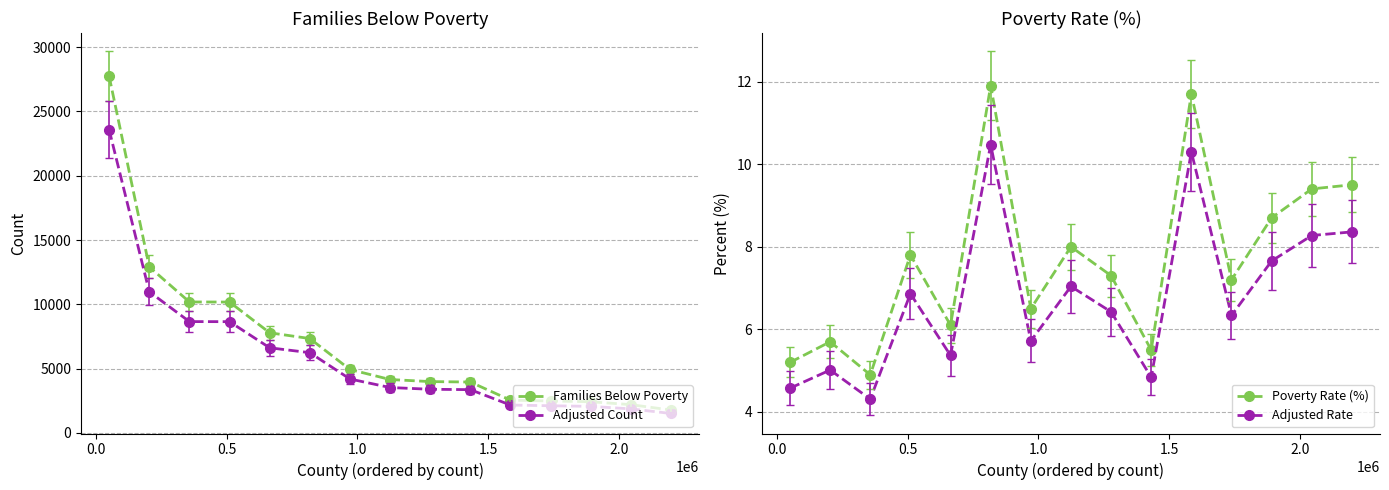

What is the value of the Families Below Poverty point at the 7th from the left?

4927.0